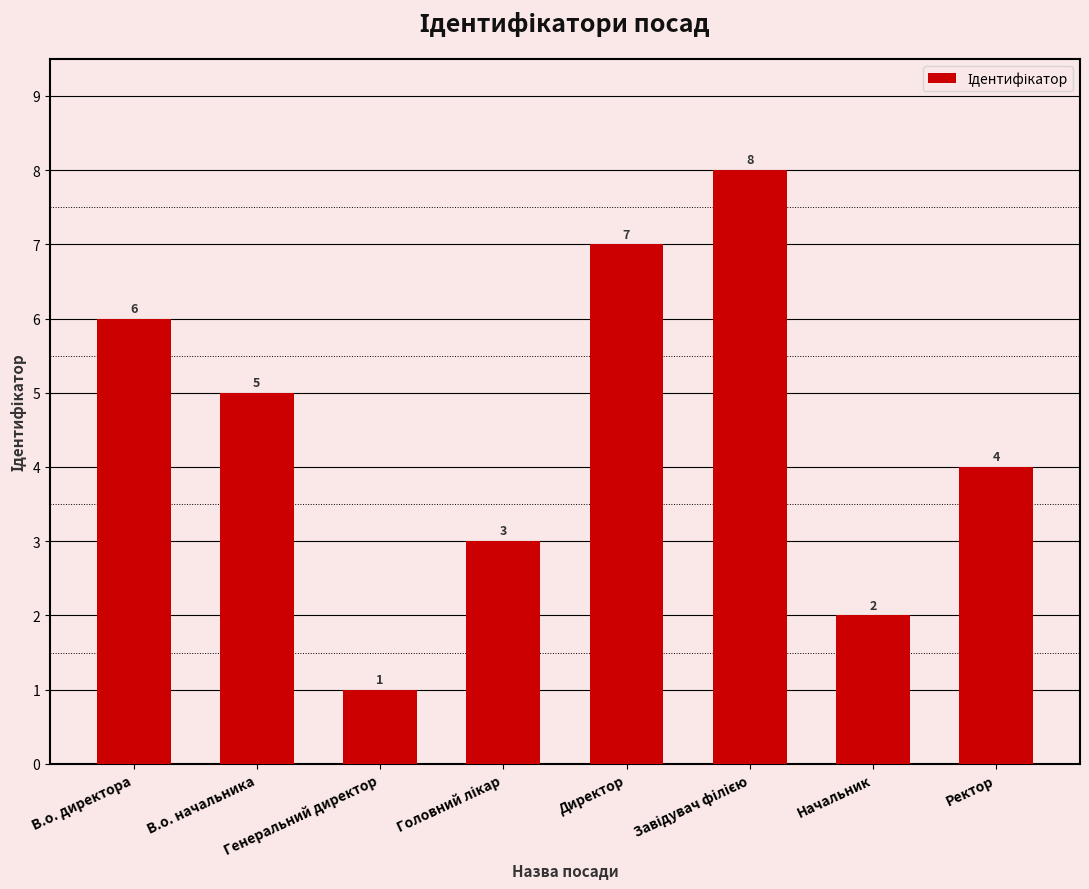

How many bars are there in total?

8